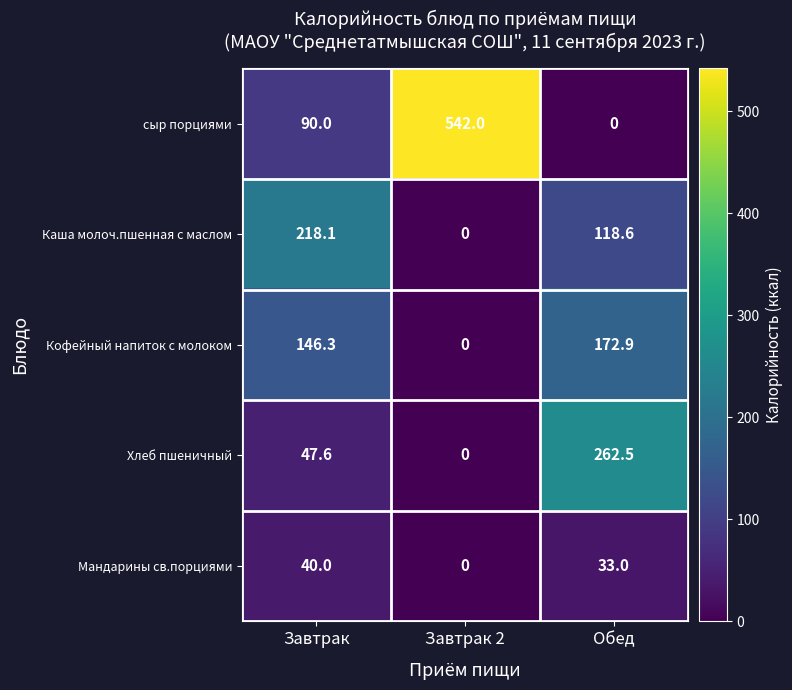

List the series in order of their peak value, lowest first.

Мандарины св.порциями, Кофейный напиток с молоком, Каша молоч.пшенная с маслом, Хлеб пшеничный, сыр порциями